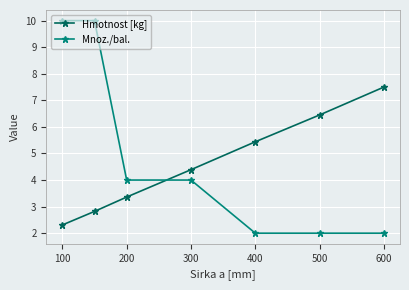

Which series has the largest range (max minus min)?

Mnoz./bal.